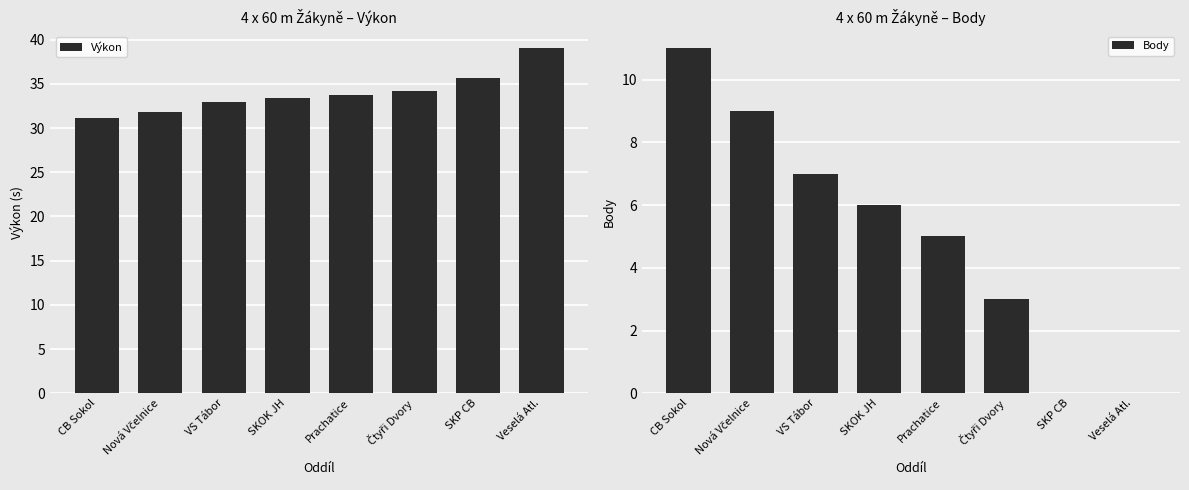

What are all the series names shown in the legend?

Výkon, Body